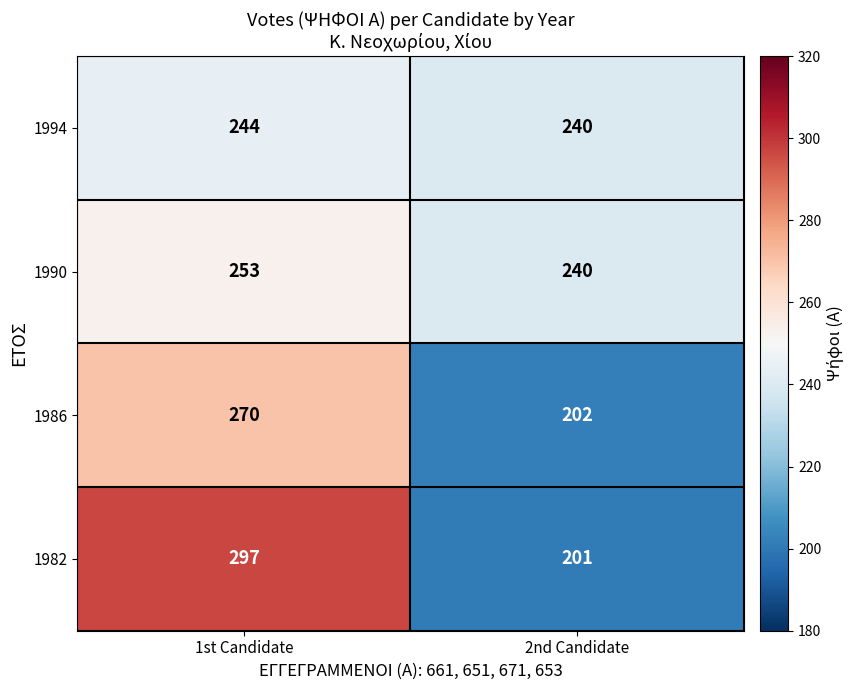

Read the 1982 value at 1st Candidate.

297